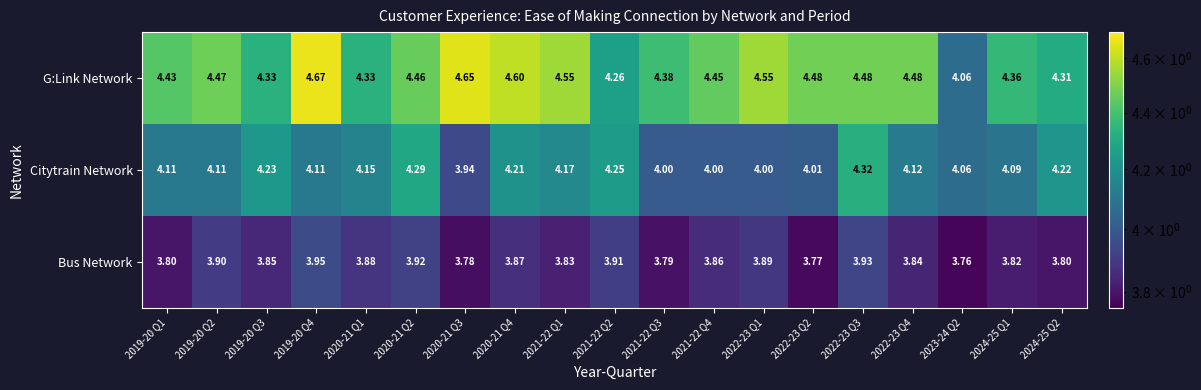

Rank the series at 2019-20 Q2 from lowest to highest value.

Bus Network, Citytrain Network, G:Link Network